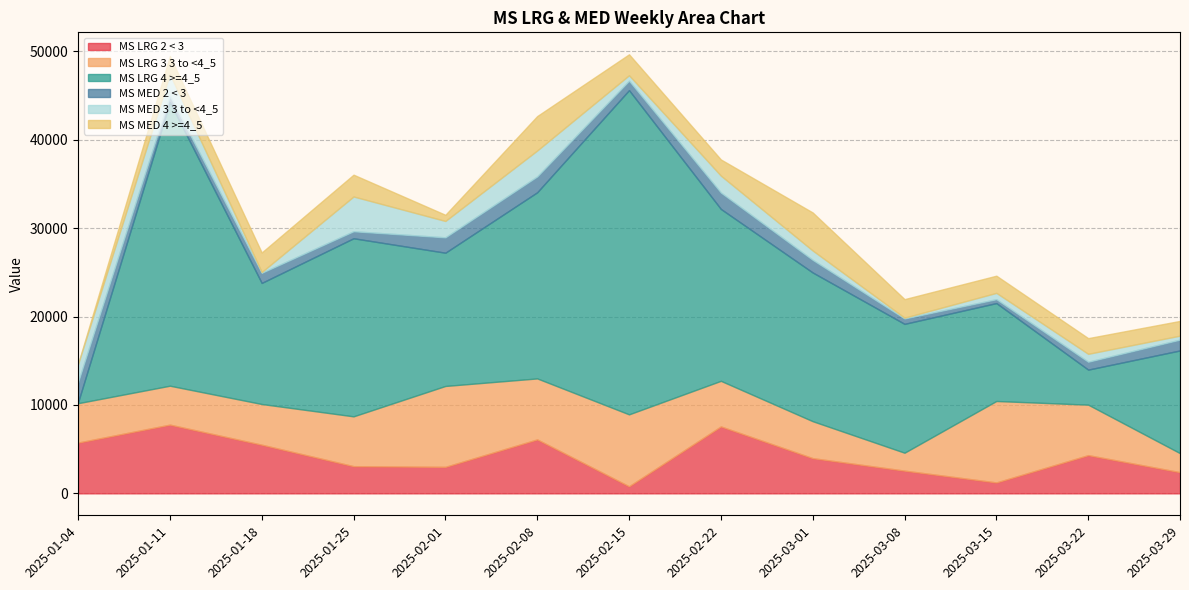

True or false: MS MED 4 >=4_5 has a value of 763 at 2025-03-29.

False